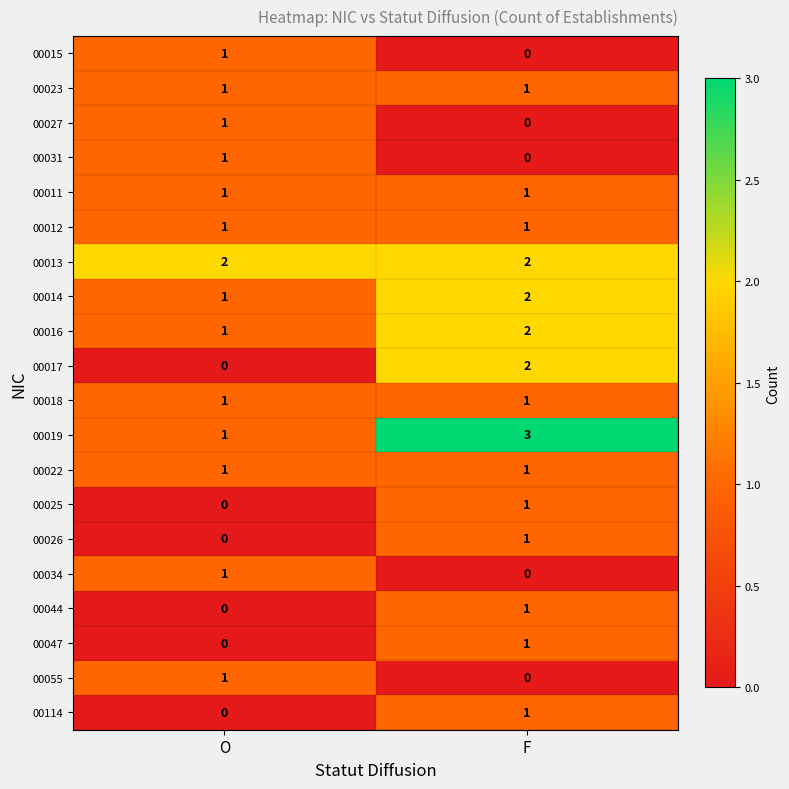

What is the difference between the highest and lowest values at O?

2